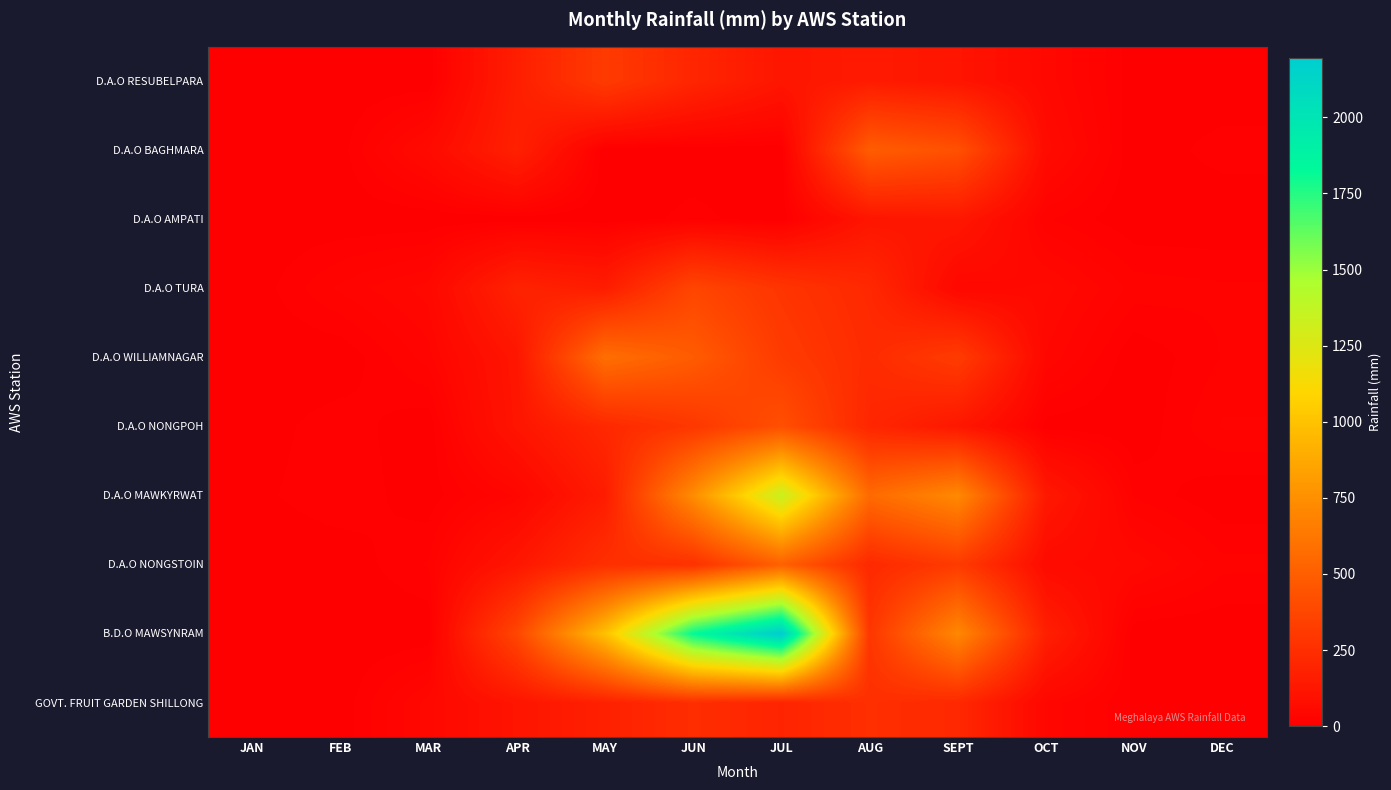

How many series are shown in this chart?

10